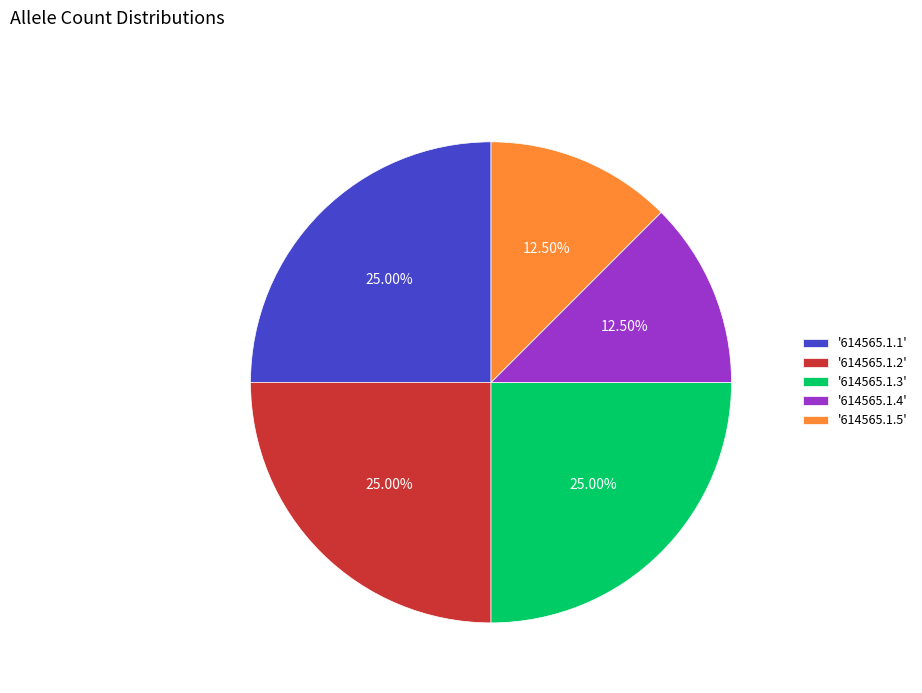

Which has a higher value, '614565.1.3' or '614565.1.4'?

'614565.1.3'